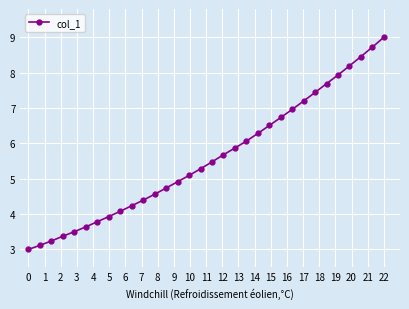

What is the sum of all values?

179.1